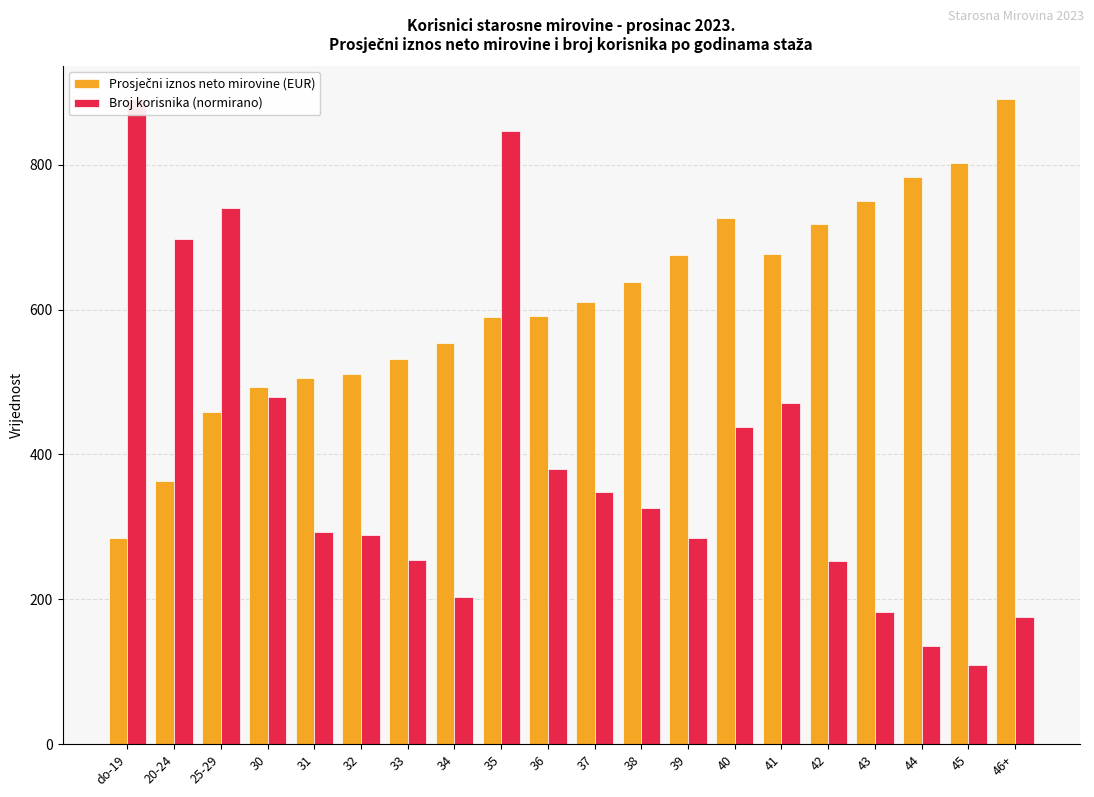

What is the label of the 13th bar from the right?

34